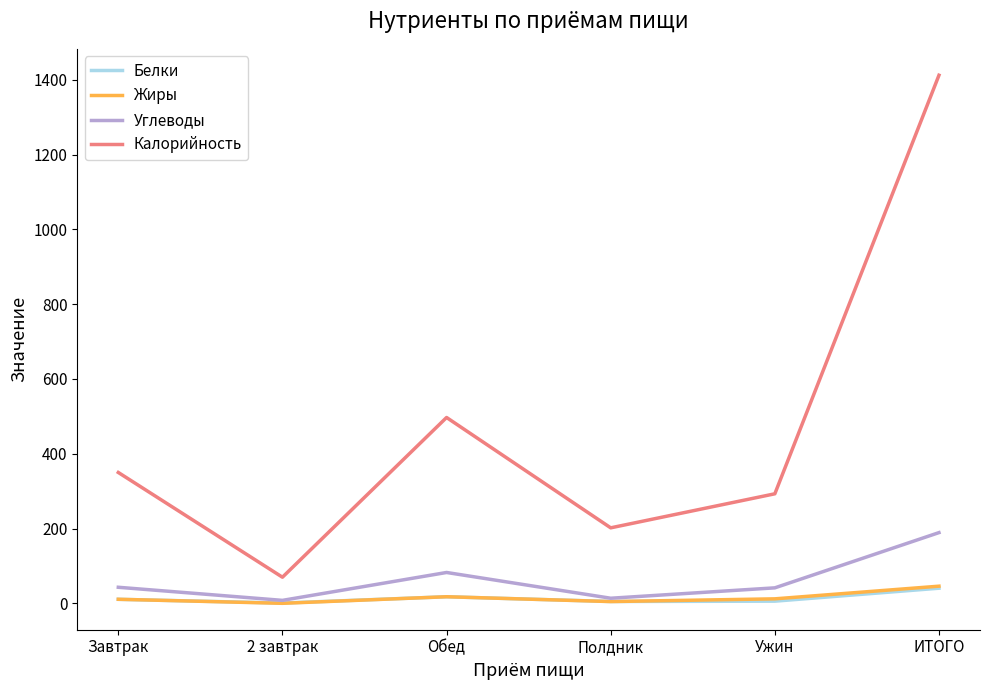

Which series has the largest total across all categories?

Калорийность